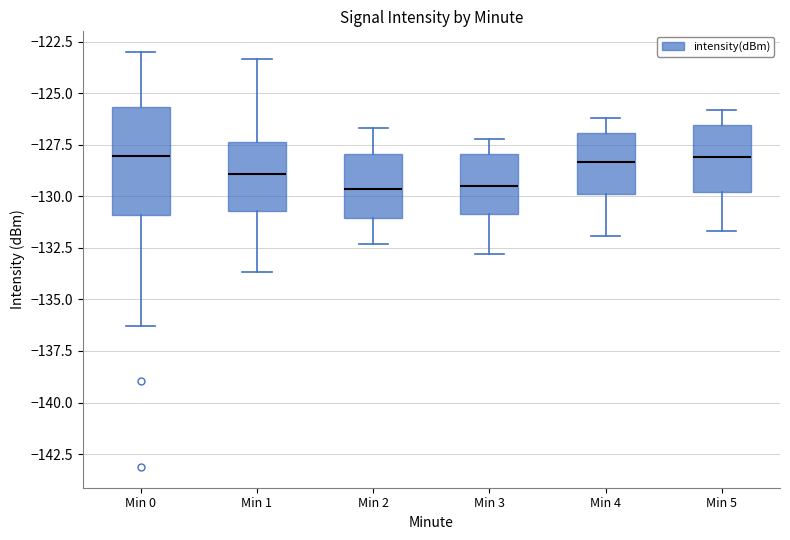

Which box is the tallest, from its lower edge to its upper edge?

Min 0